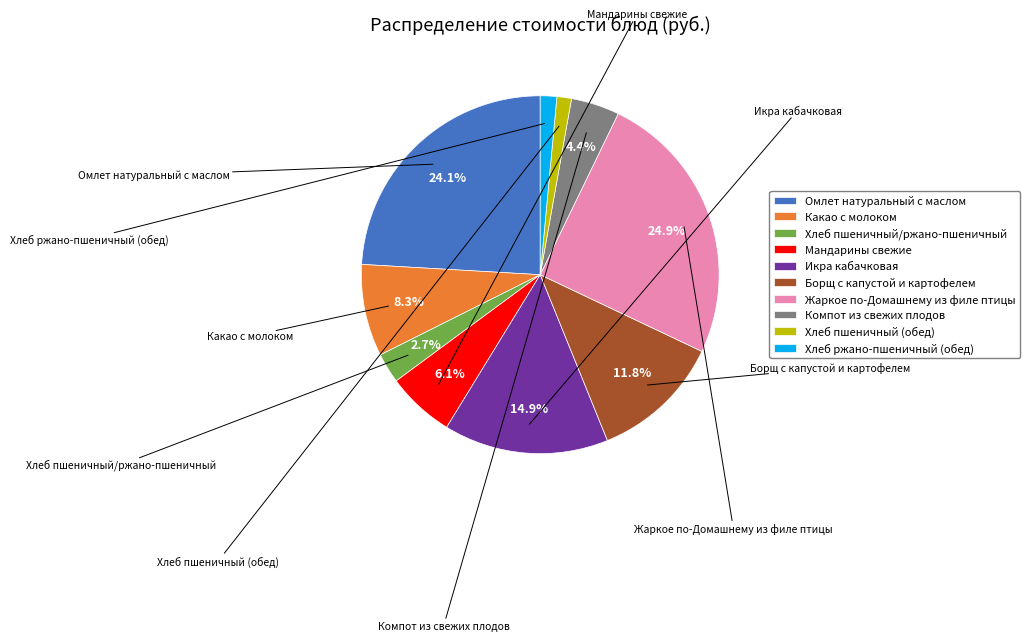

Approximately how many times larger is the value at Икра кабачковая compared to Жаркое по-Домашнему из филе птицы?

0.6